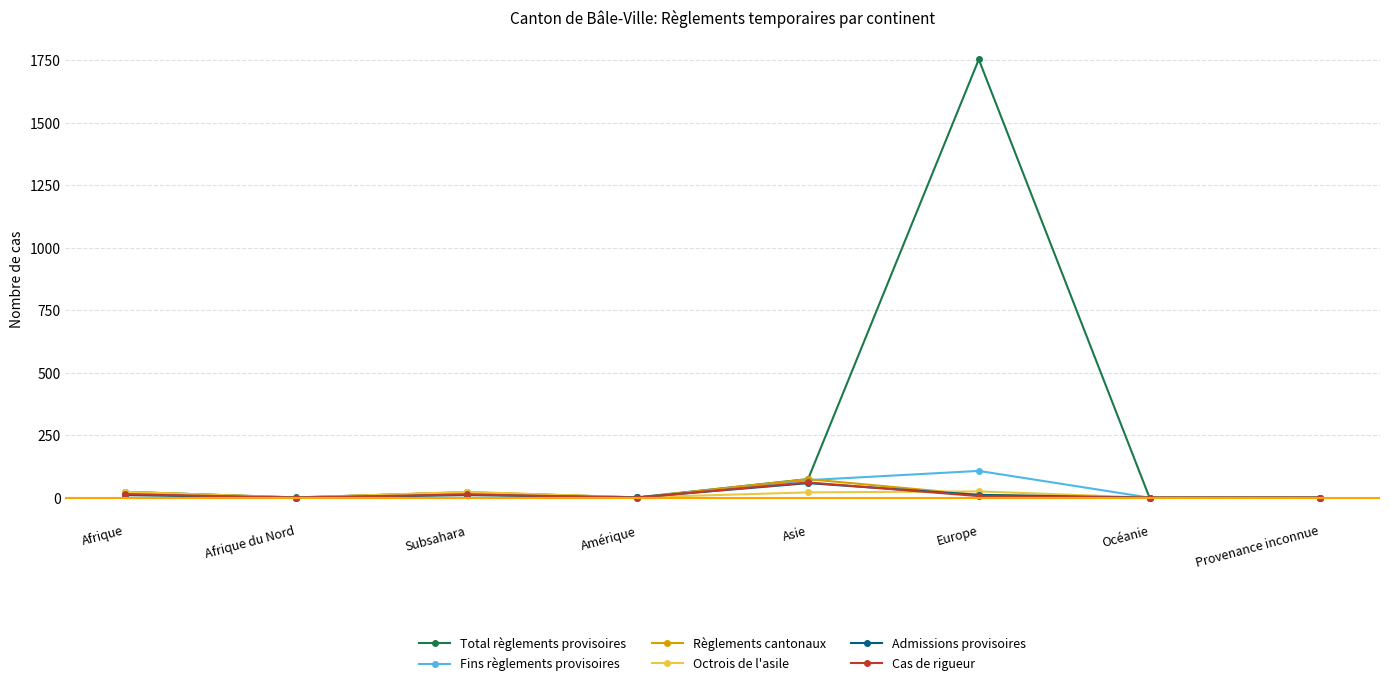

Count the number of categories in the chart.

8